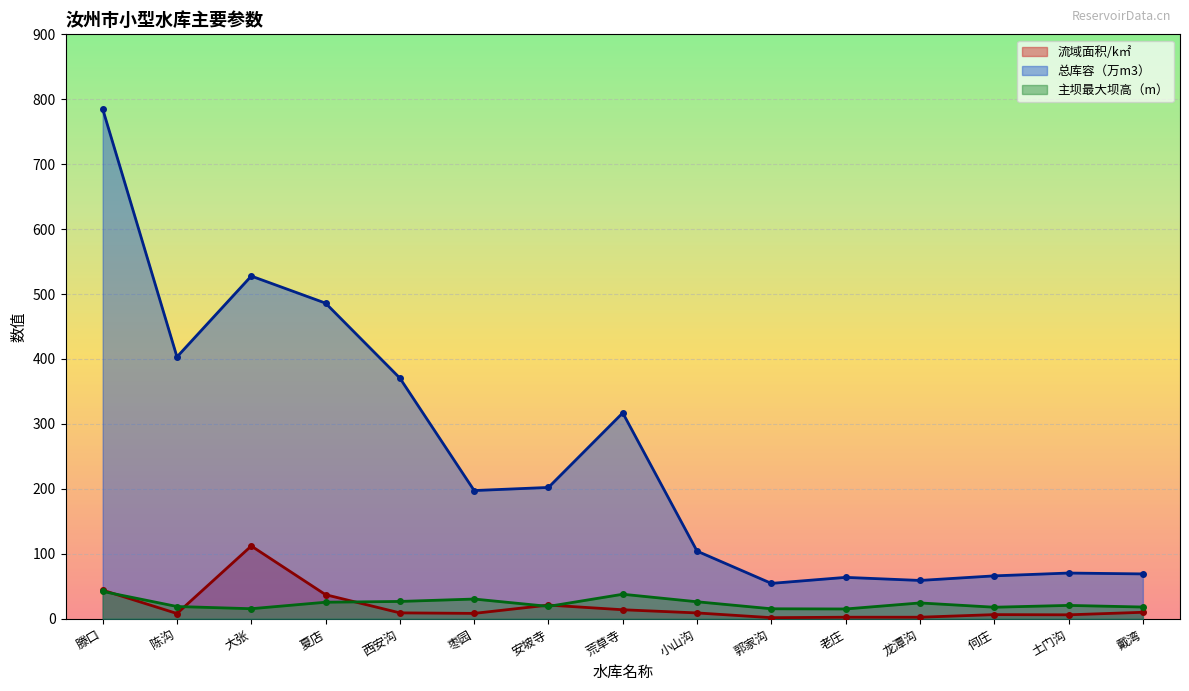

Count the number of data series in this chart.

3